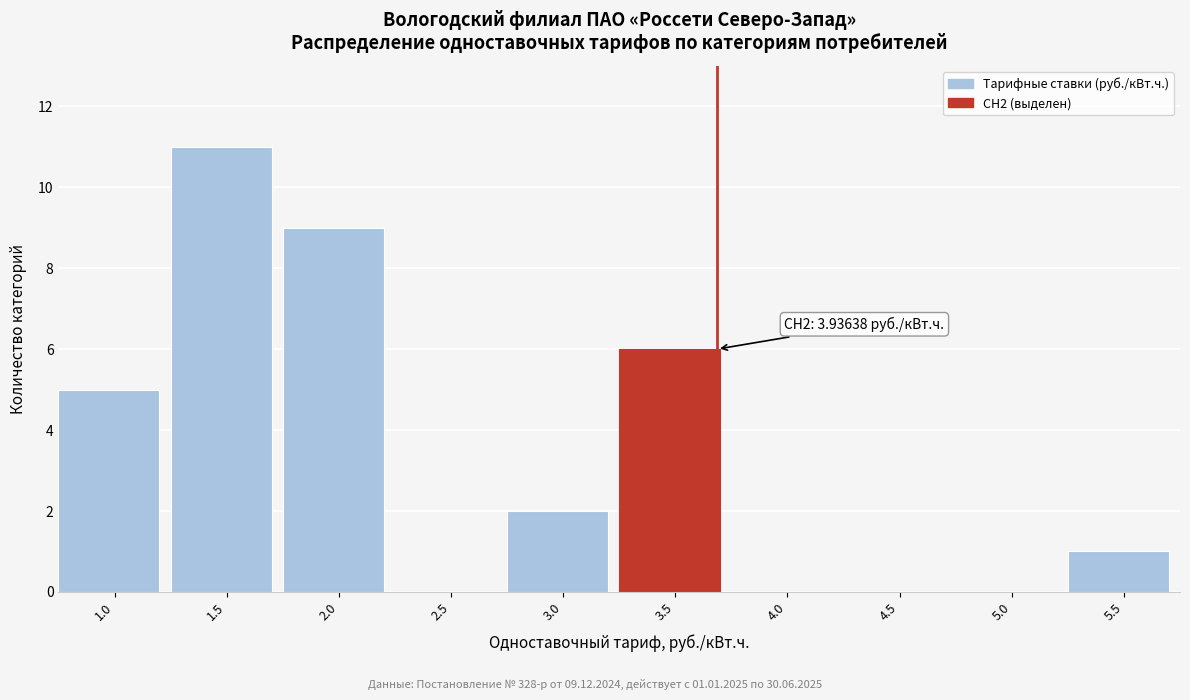

Reading left to right, list all the values displayed in this chart.

1.0=5	1.5=11	2.0=9	2.5=0	3.0=2	3.5=6	4.0=0	4.5=0	5.0=0	5.5=1